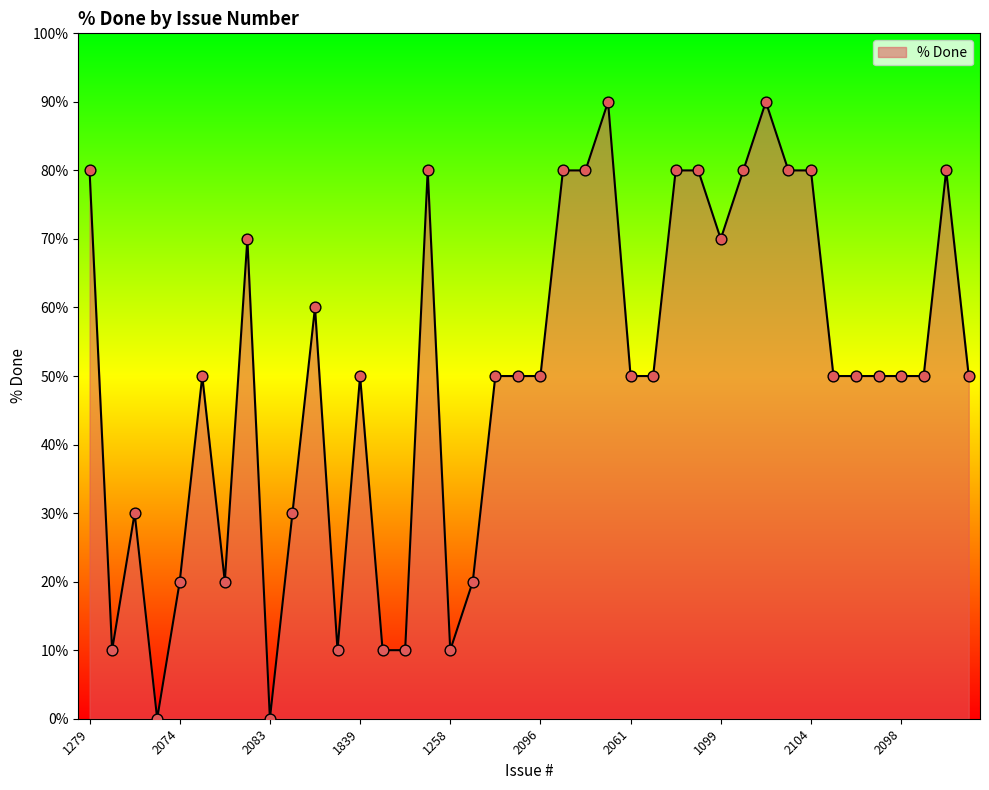

What is the difference between the maximum and minimum values?

90